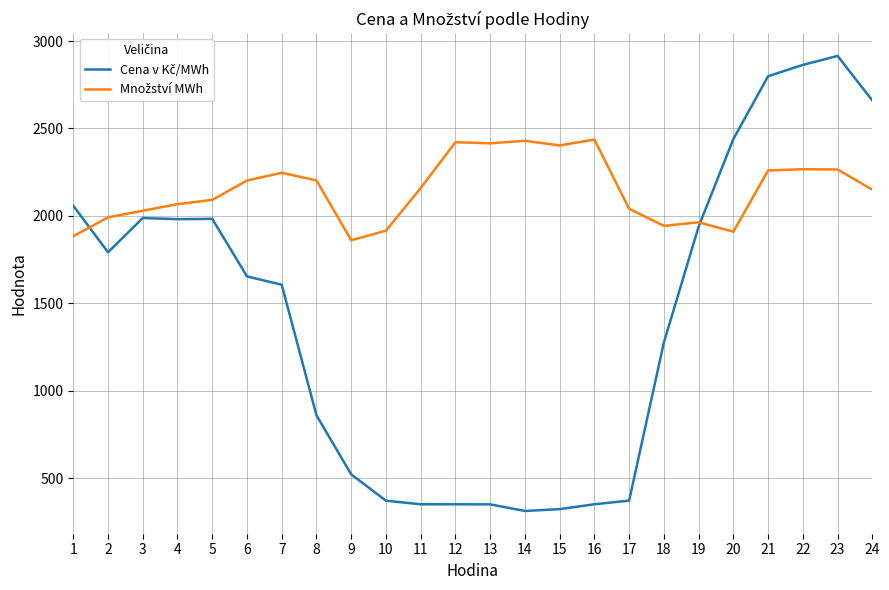

At how many categories does at least one series exceed 1045?

24